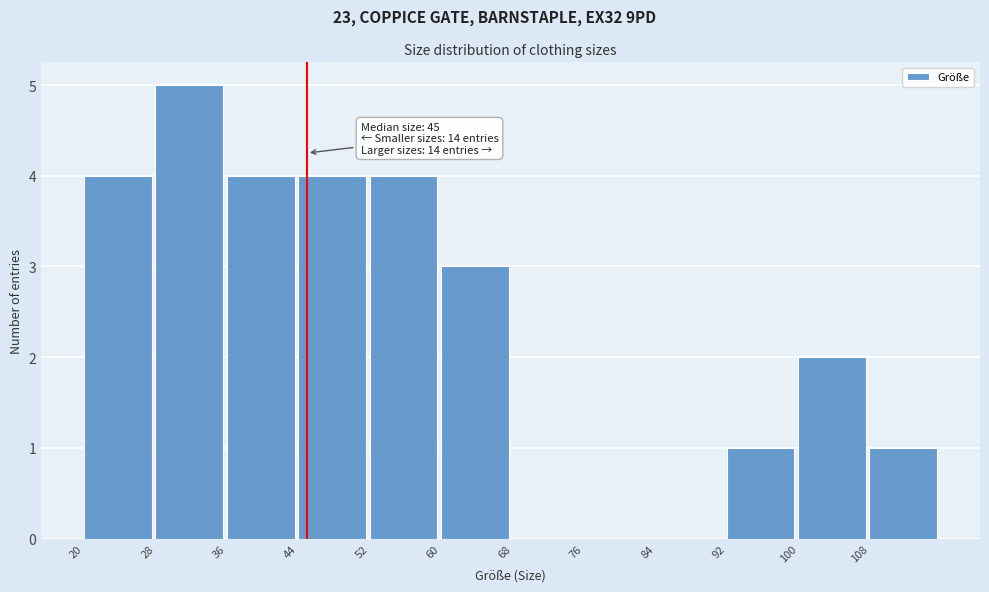

Which range on the x-axis has the tallest bar?

28 to 36